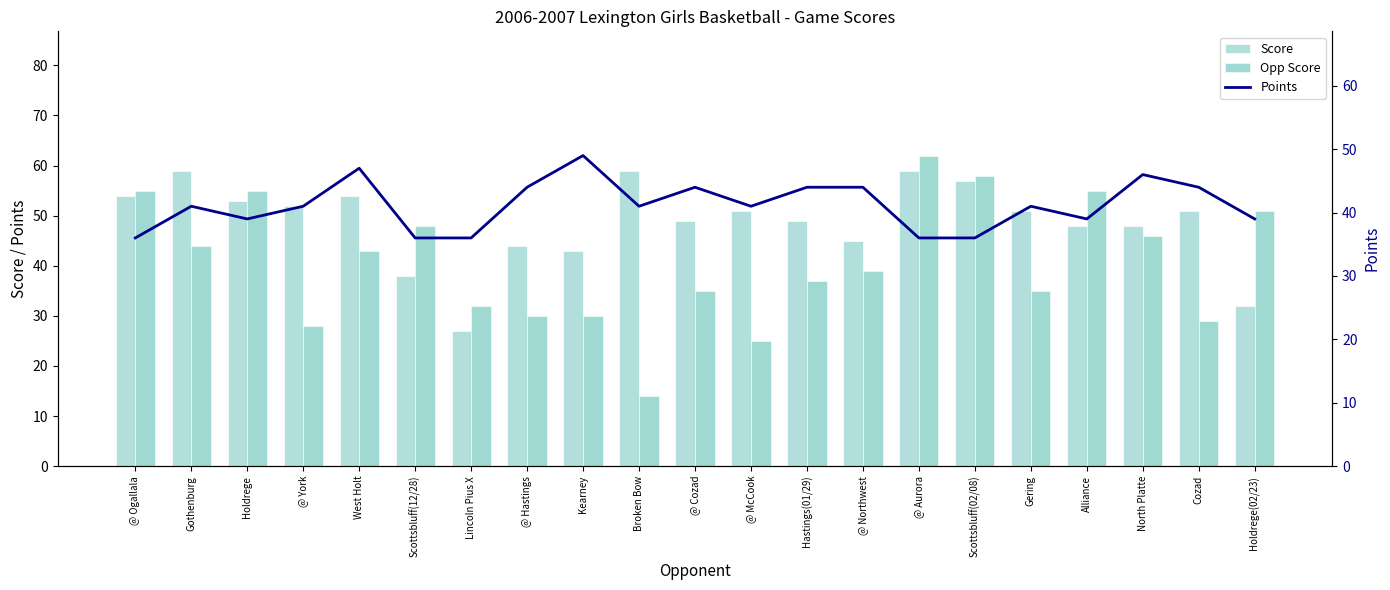

Reading right to left, transcribe all the data shown in this chart.

Score: 32	51	48	48	51	57	59	45	49	51	49	59	43	44	27	38	54	52	53	59	54
Opp Score: 51	29	46	55	35	58	62	39	37	25	35	14	30	30	32	48	43	28	55	44	55
Points: 39	44	46	39	41	36	36	44	44	41	44	41	49	44	36	36	47	41	39	41	36